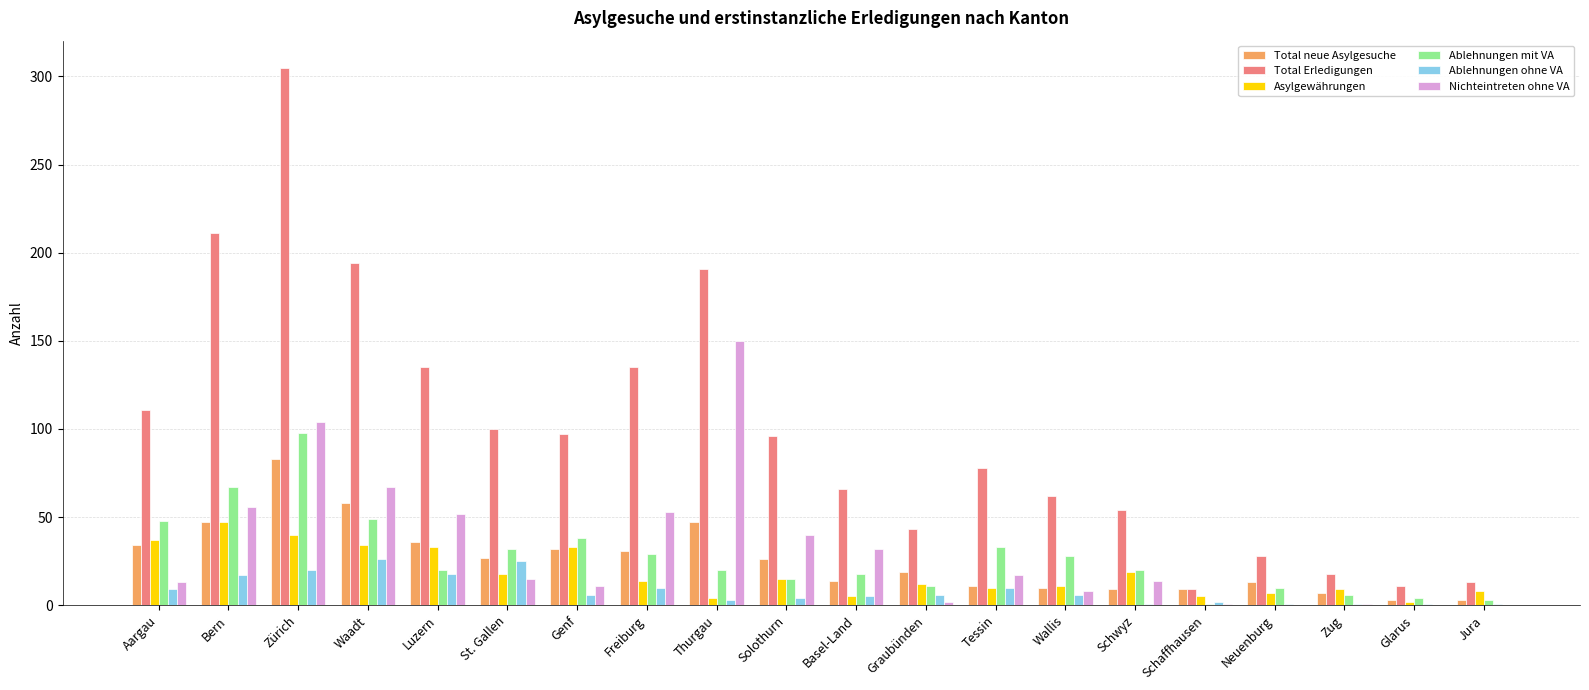

What is the total value across all series at Luzern?

294